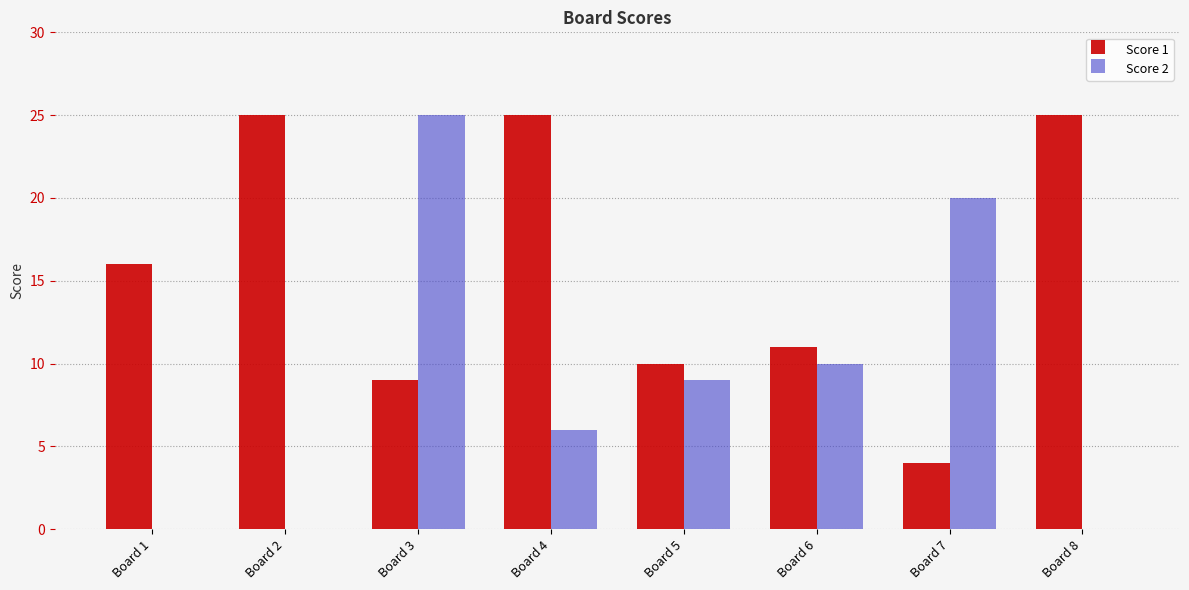

Which series has the widest spread of values?

Score 2